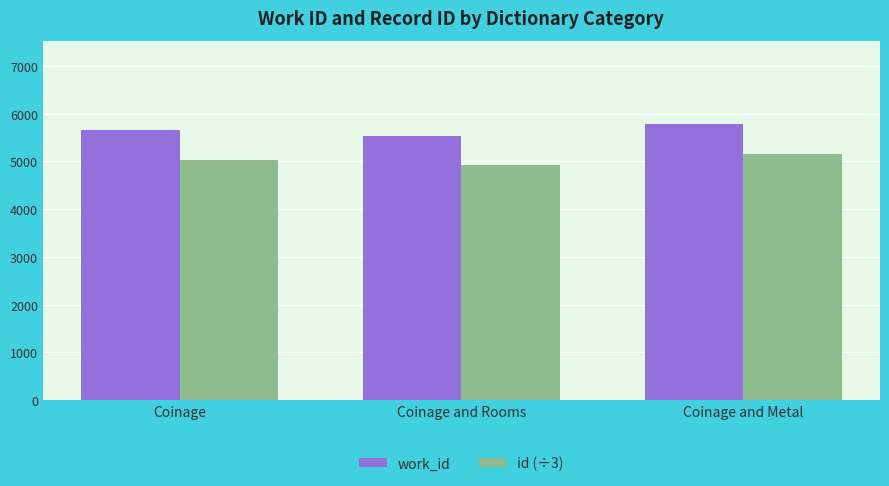

At which category is the sum across all series the highest?

Coinage and Metal